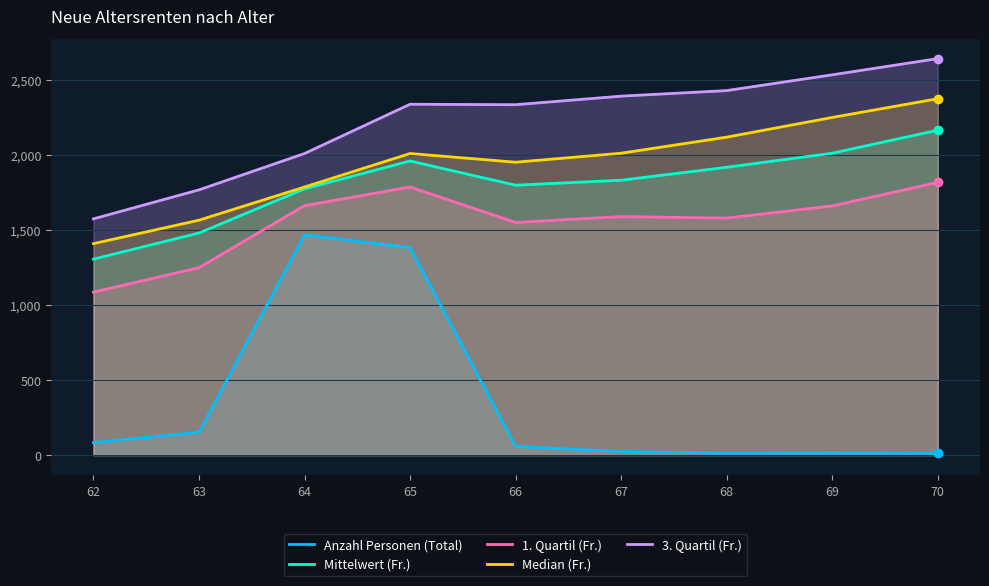

The Mittelwert (Fr.) series shows 1830.2 at 67. True or false?

True